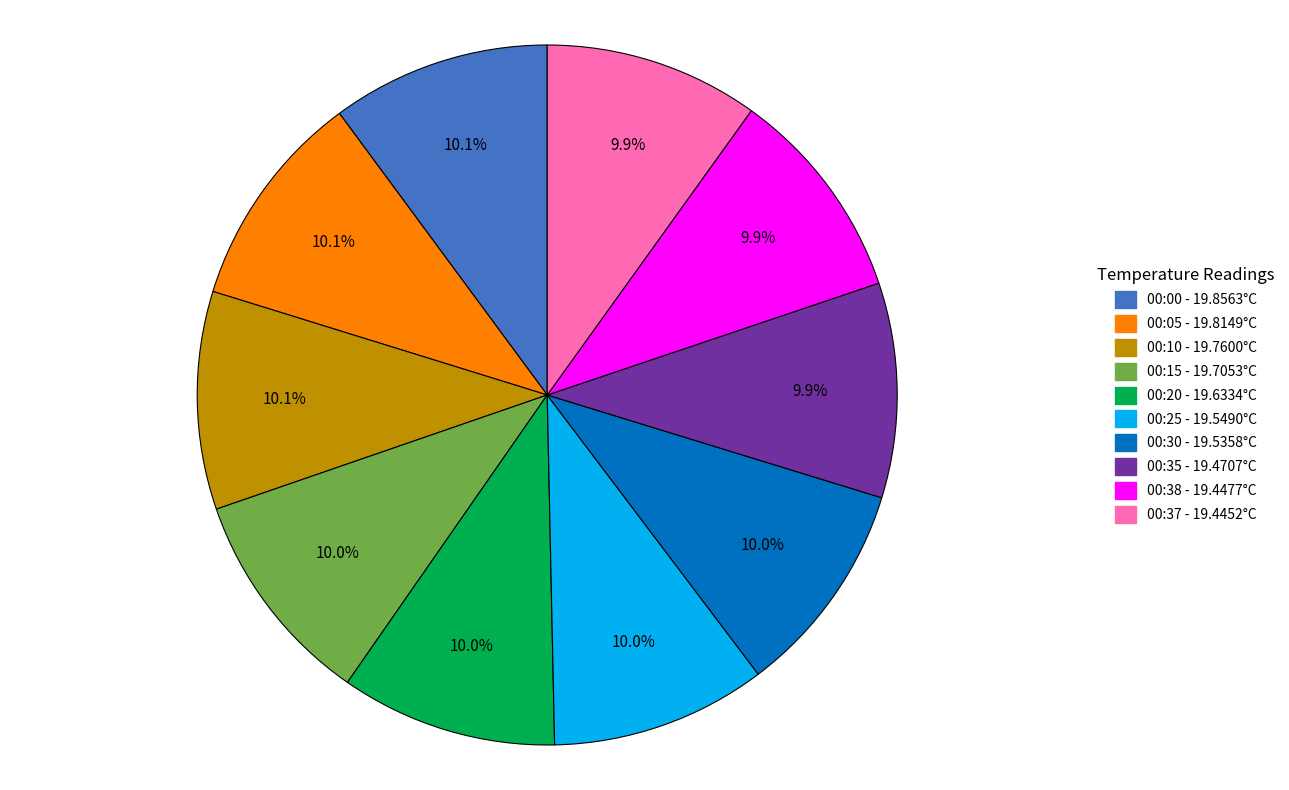

How many slices are in this pie chart?

10